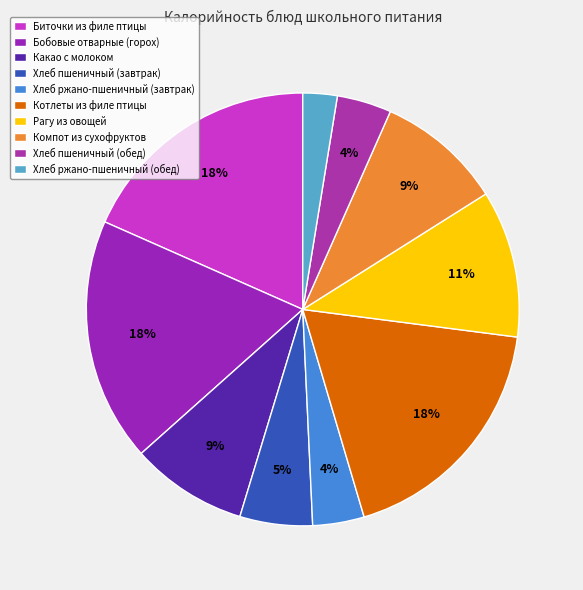

True or false: Хлеб пшеничный (обед) accounts for 1% of the total.

False